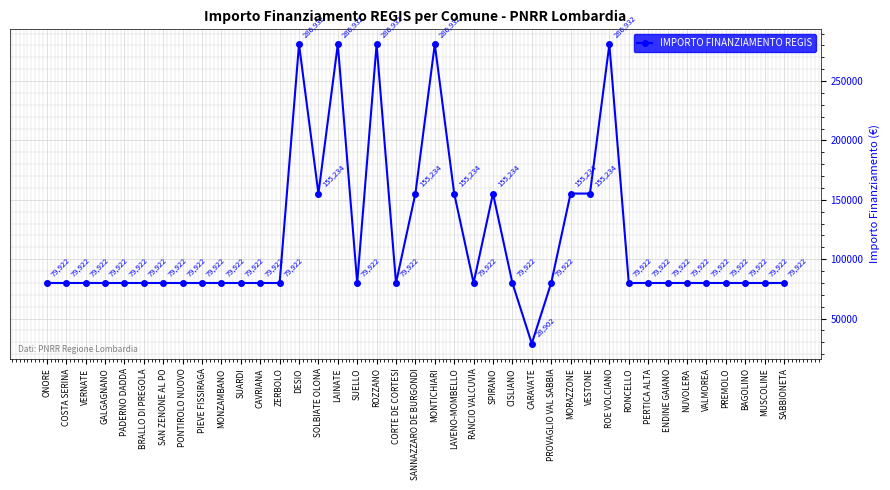

At which category does the chart reach its minimum across all series?

CARAVATE